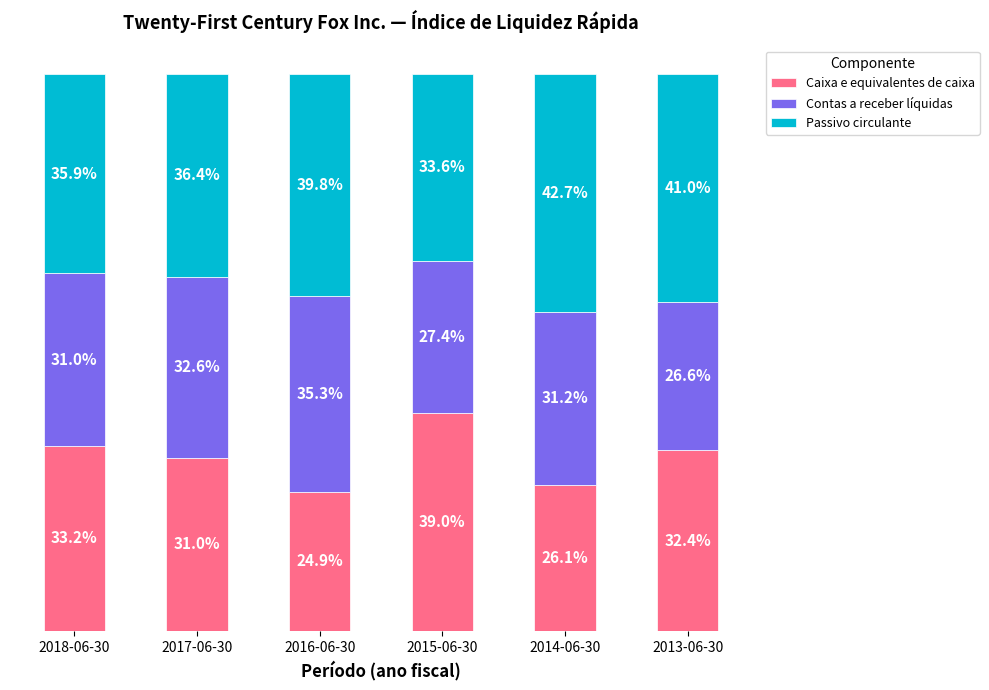

Which category has the highest value in the Caixa e equivalentes de caixa series?

2015-06-30